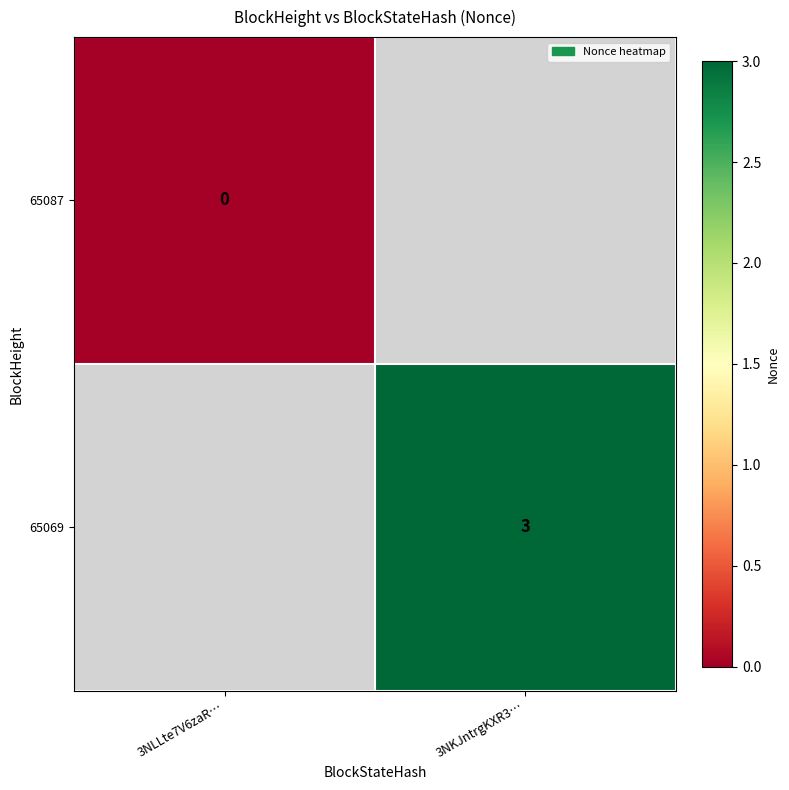

True or false: 65069 has a value of 2 at 3NKJntrgKXR3….

False